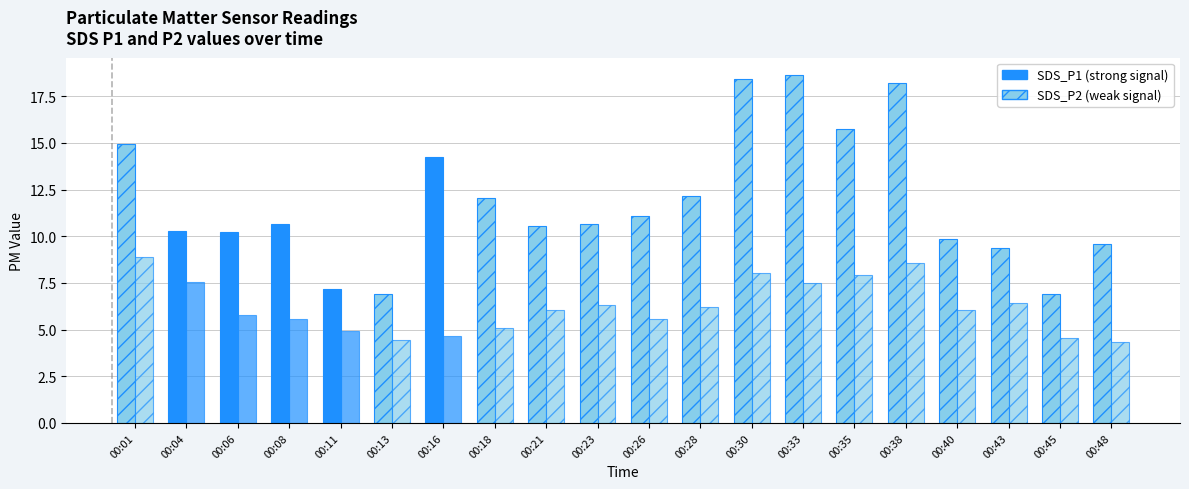

At 00:28, list the series in order from largest to smallest.

SDS_P1, SDS_P2